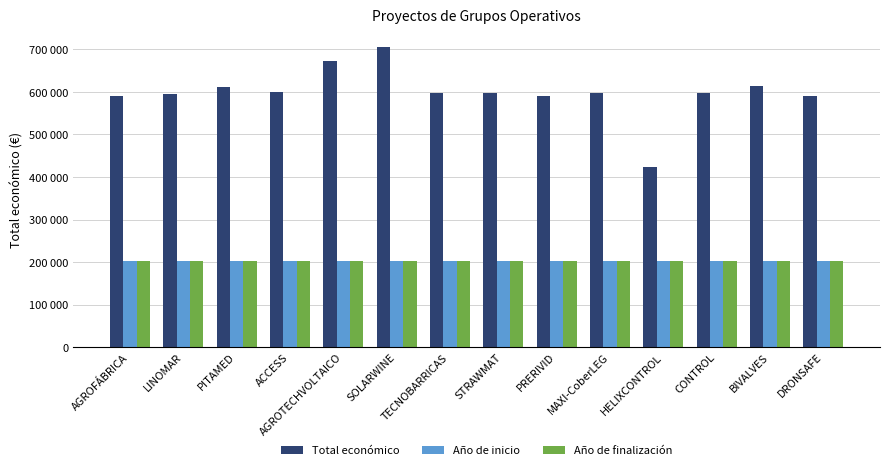

What are all the series names shown in the legend?

Total económico, Año de inicio, Año de finalización